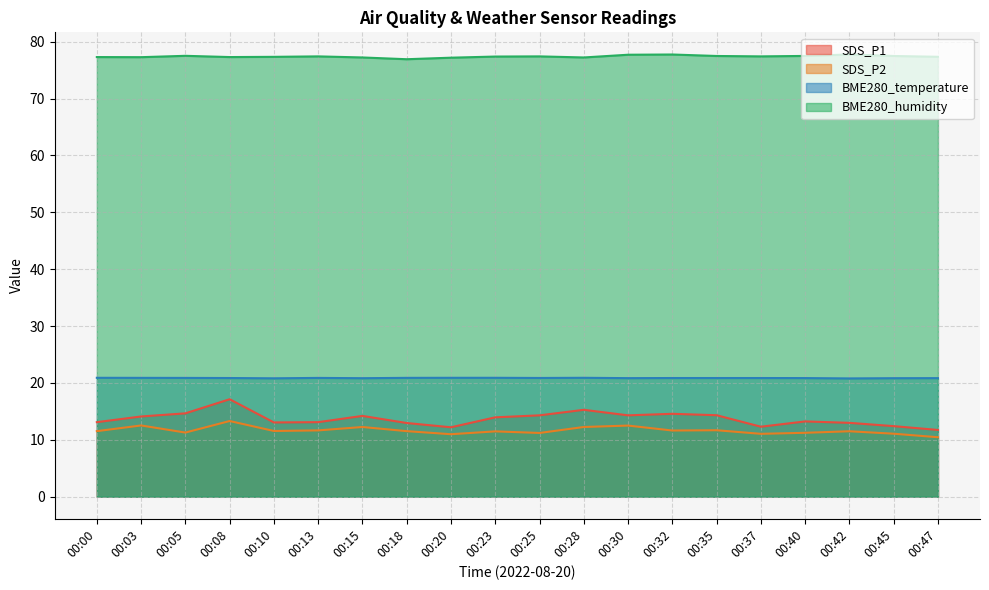

Which series has the largest range (max minus min)?

SDS_P1